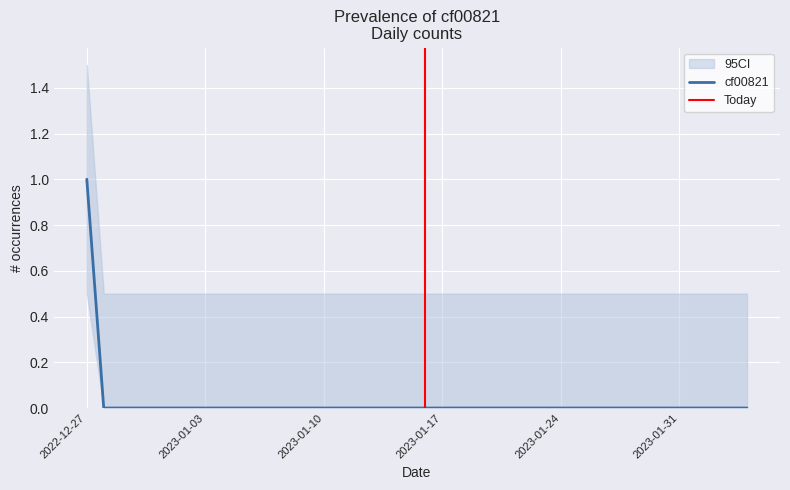

Is it true that the value at 2023-01-15 is 1?

False